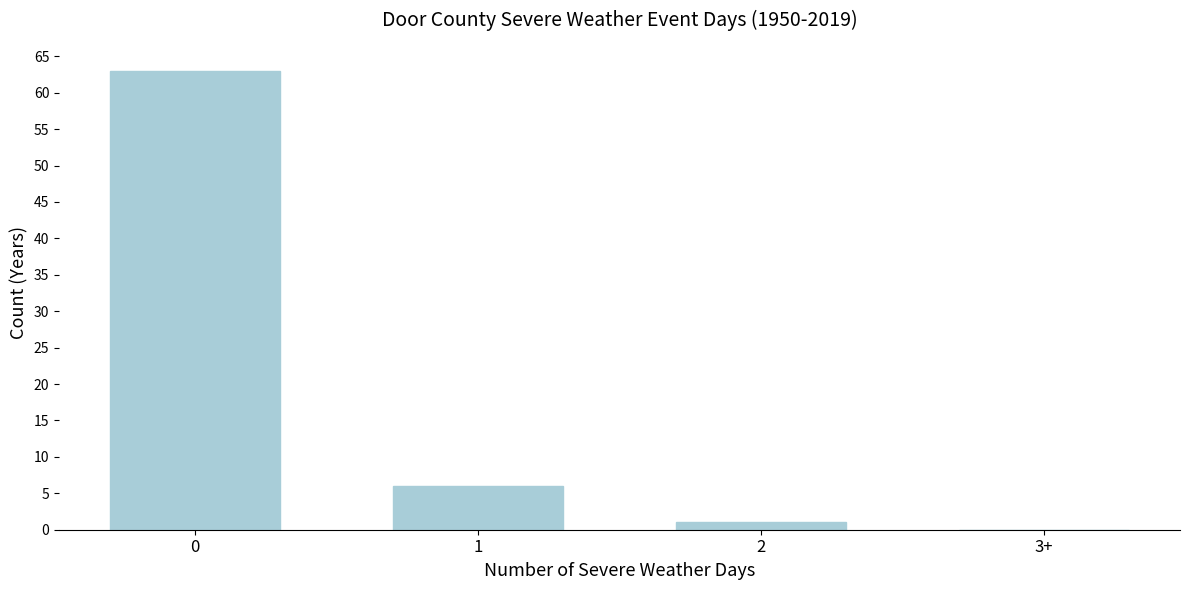

Reading left to right, what are all the values shown in this chart?

0=63	1=6	2=1	3+=0